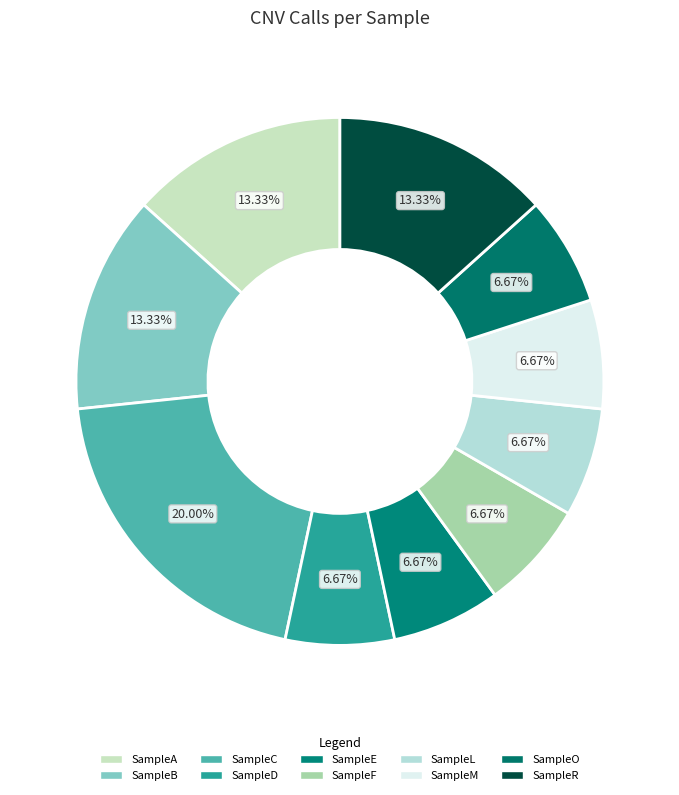

The SampleR slice represents 19% of the pie. True or false?

False